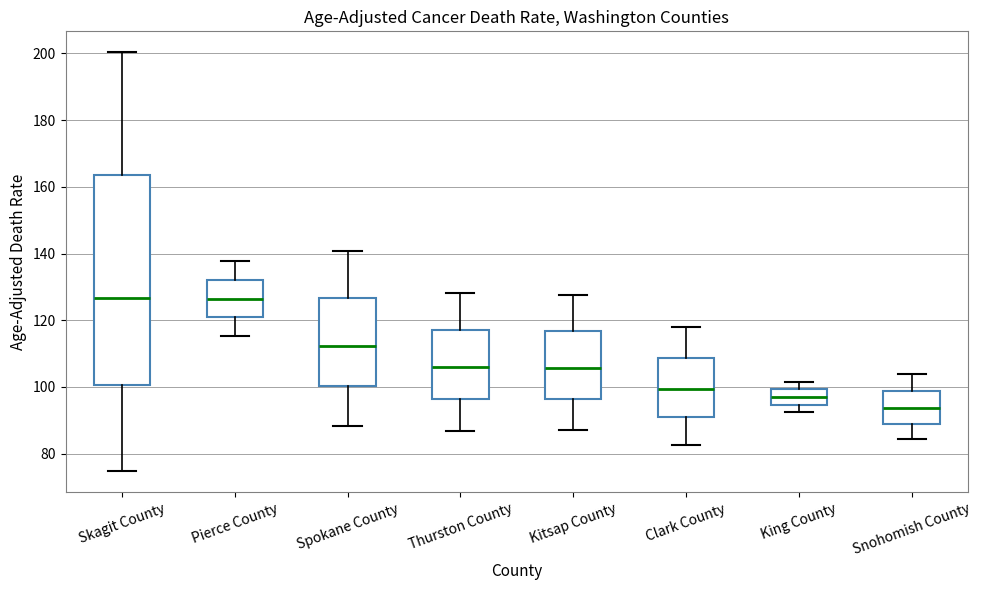

Which box's median line is the lowest?

Snohomish County